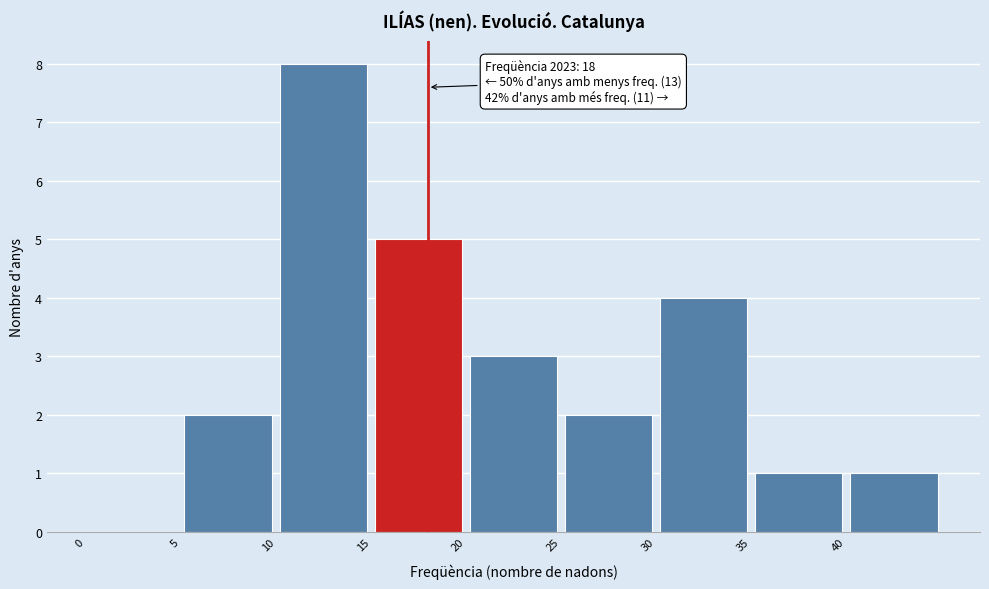

Which range on the x-axis has the tallest bar?

10 to 15